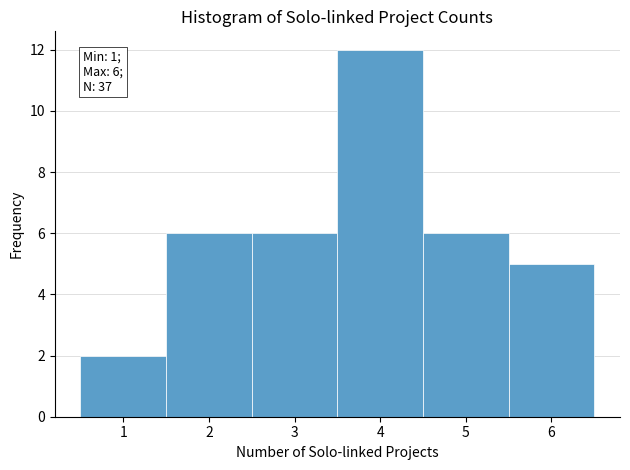

Over which range of the x-axis is the bar tallest?

3.5 to 4.5